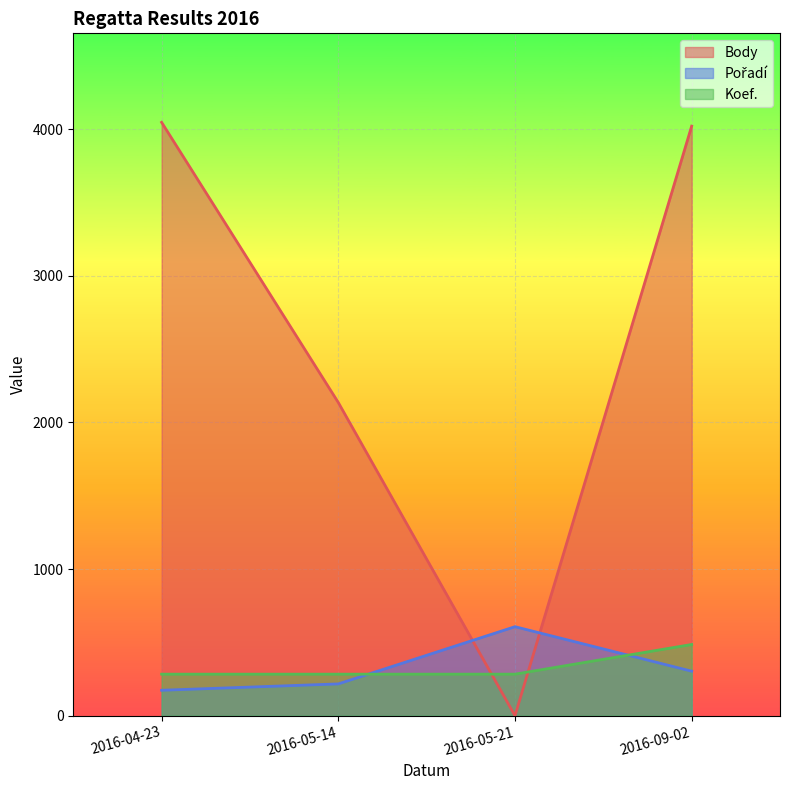

The Koef. series shows 469.1 at 2016-04-23. True or false?

False